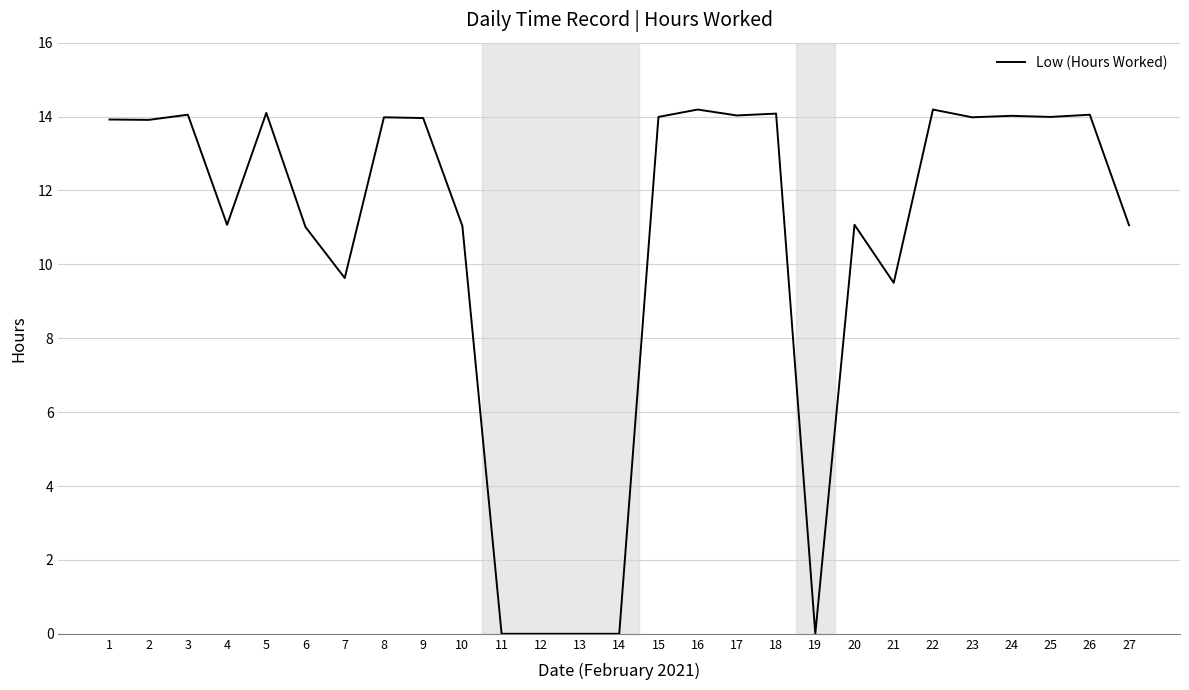

What is the maximum value shown in the chart?

14.2